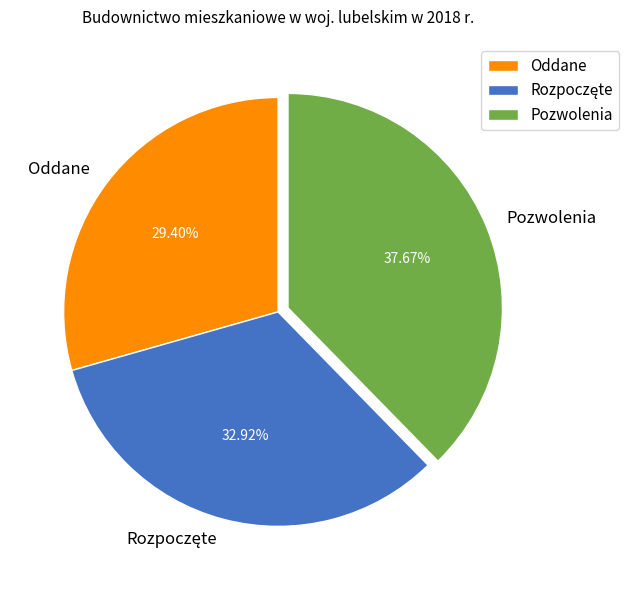

To the nearest percent, what is the average slice percentage?

33%